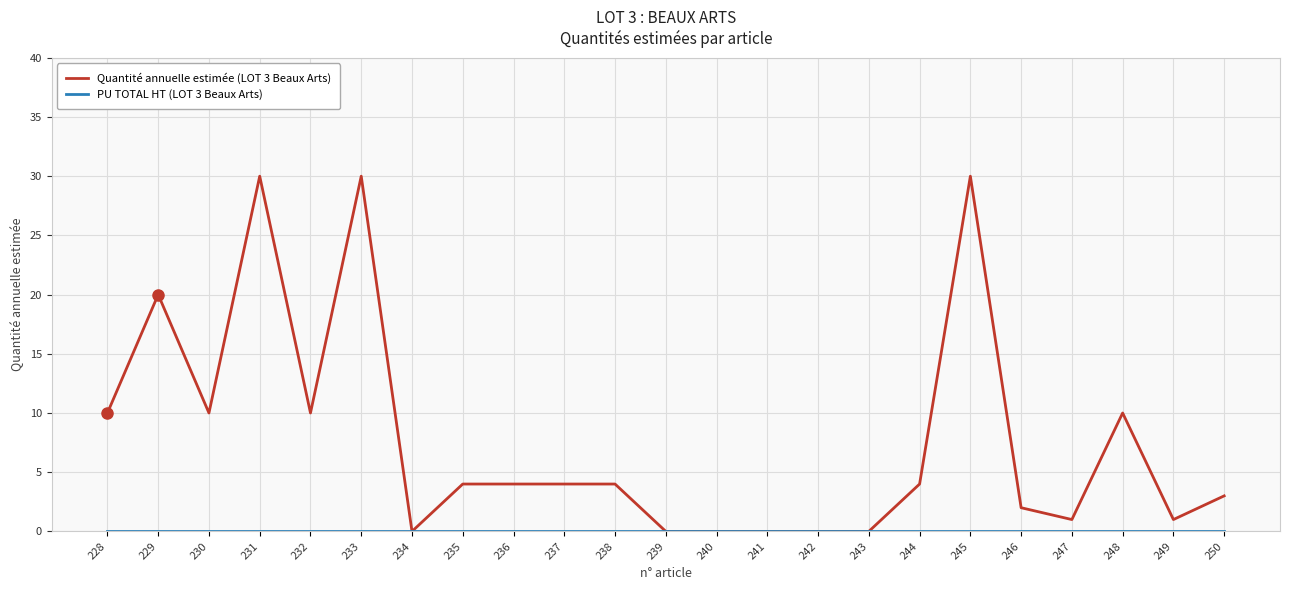

Which series changed the most between 229 and 240?

Quantité annuelle estimée (LOT 3 Beaux Arts)